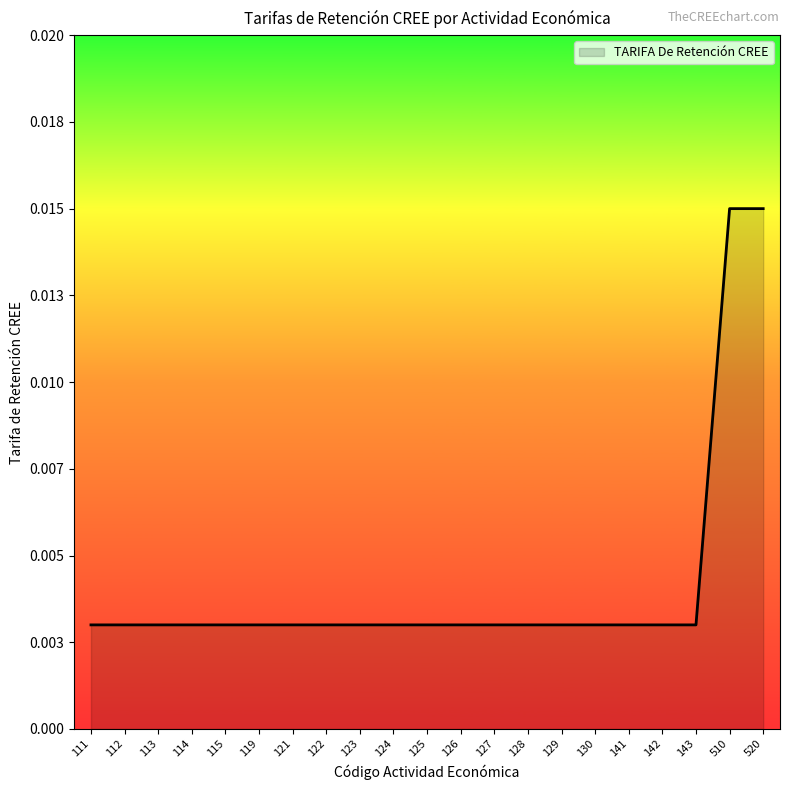

Which category has the highest value across all series?

510